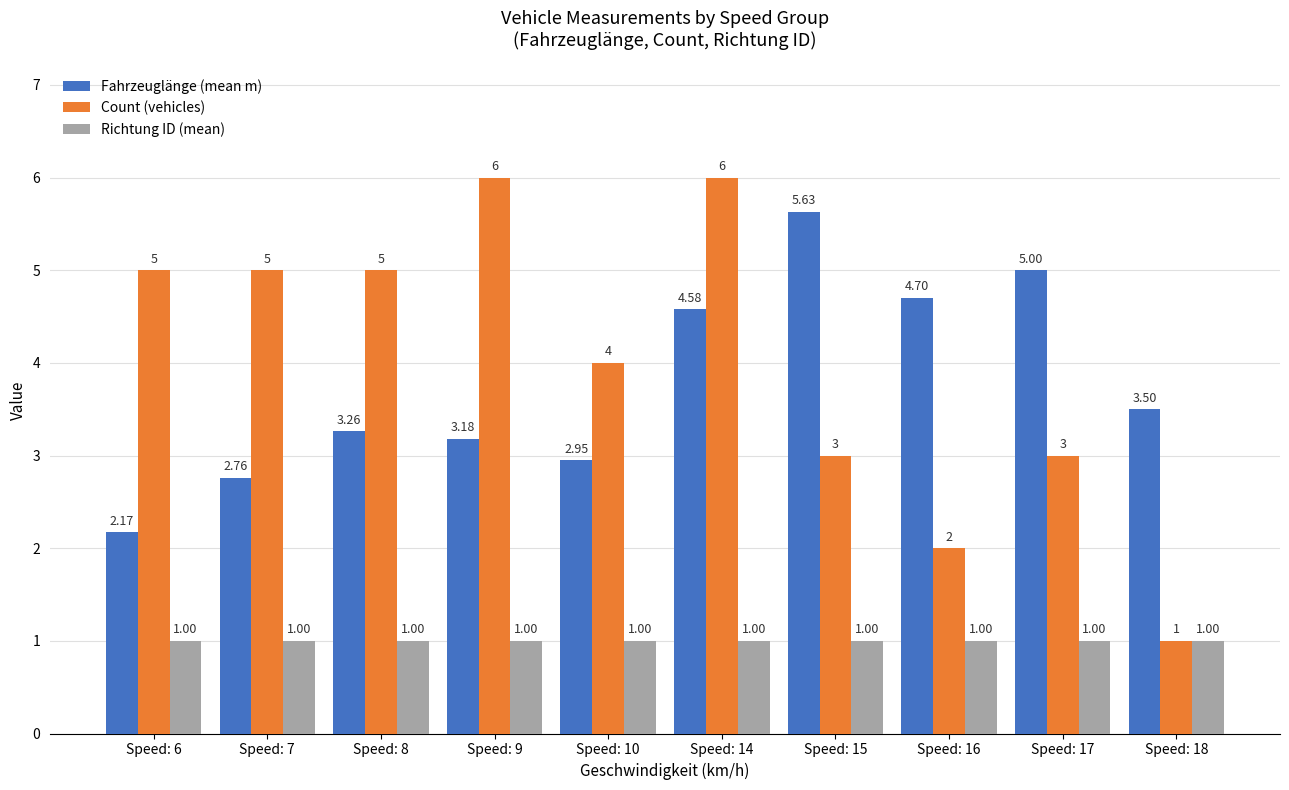

Does the chart contain stacked bars?

No